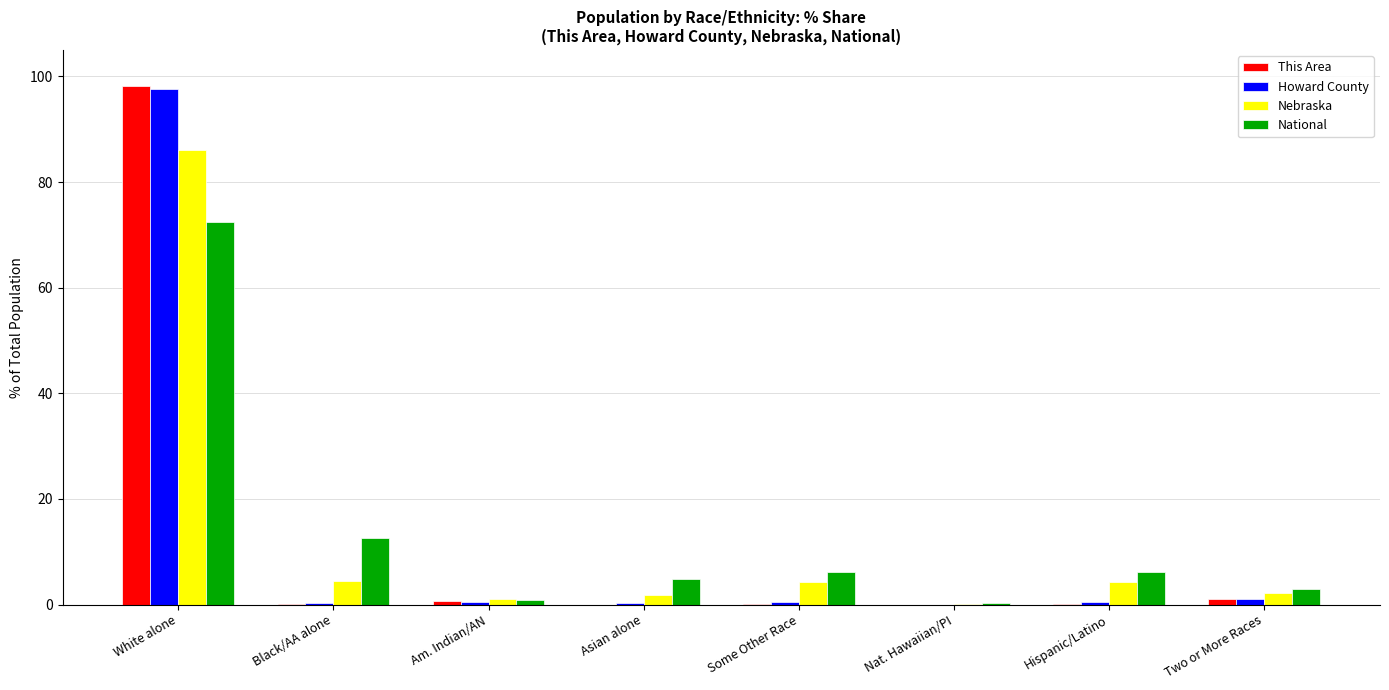

How many groups of bars are there?

8